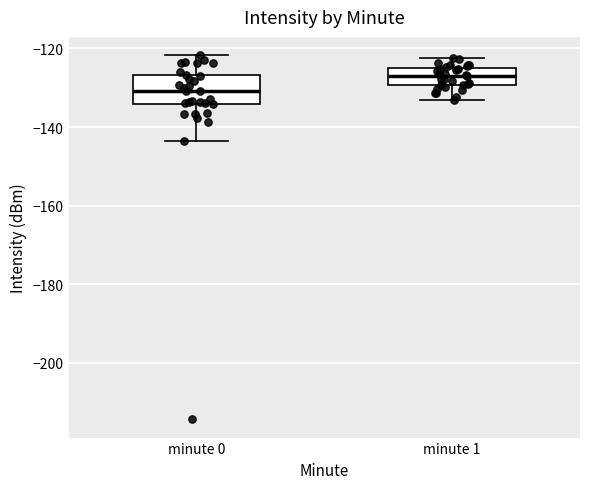

Reading left to right, read every box against the y-axis: the position of its median line, the range the box covers, and the ends of its whiskers. The values are not printed on the chart, so give them approximately, as read against the axis.

minute 0: median -130, box -134 to -126, whiskers -144 to -122
minute 1: median -126, box -130 to -124, whiskers -134 to -122